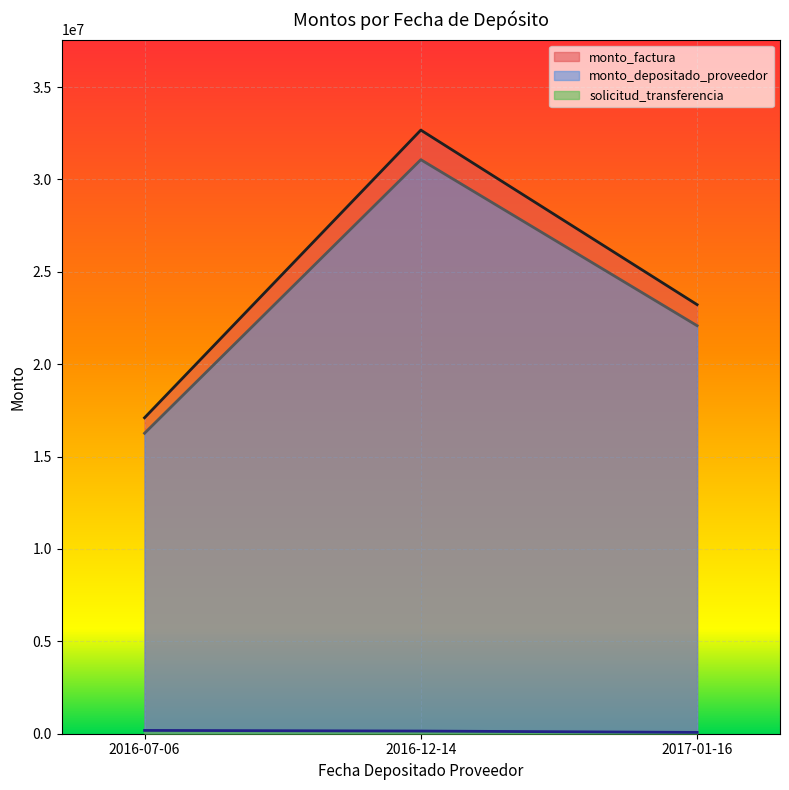

What is the label of the 3rd point from the right?

2016-07-06